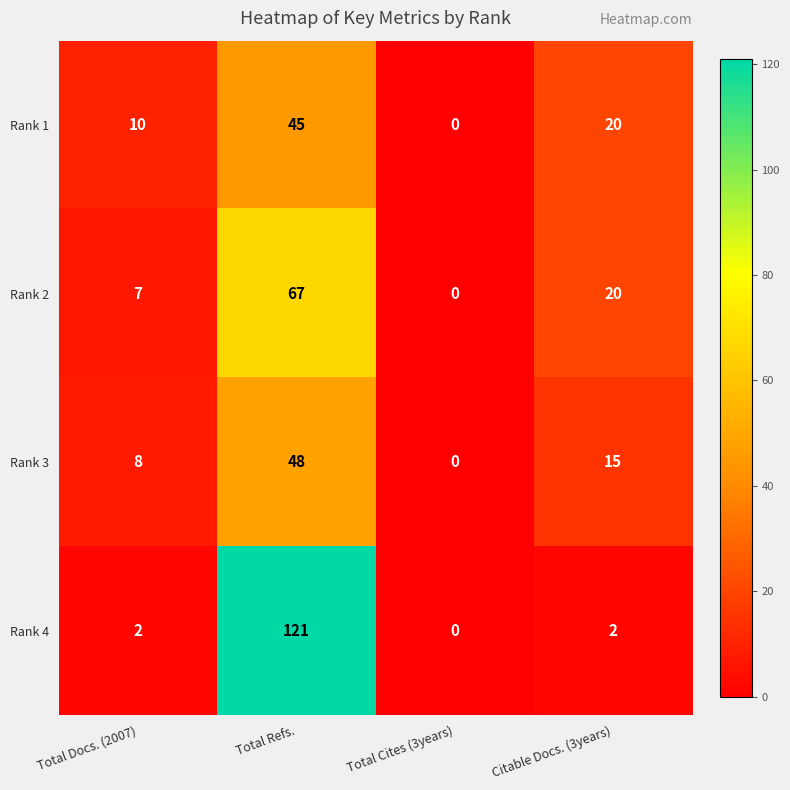

The value of Rank 1 at Total Refs. is 24. True or false?

False